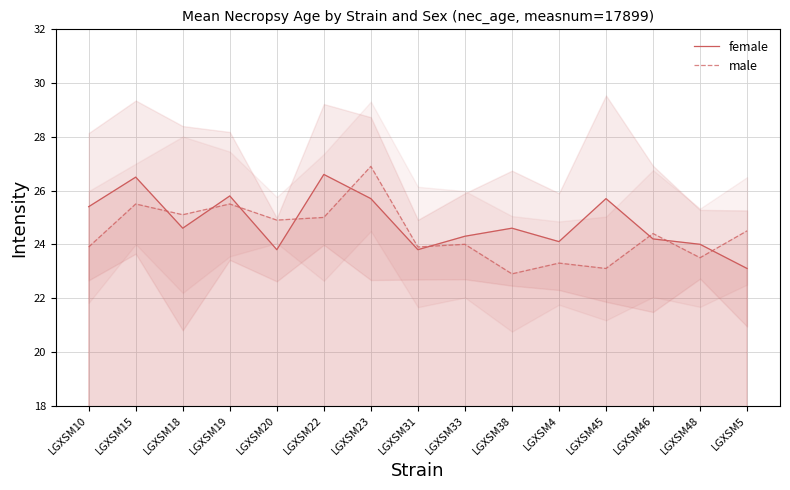

What is the average value of the male series?

24.4